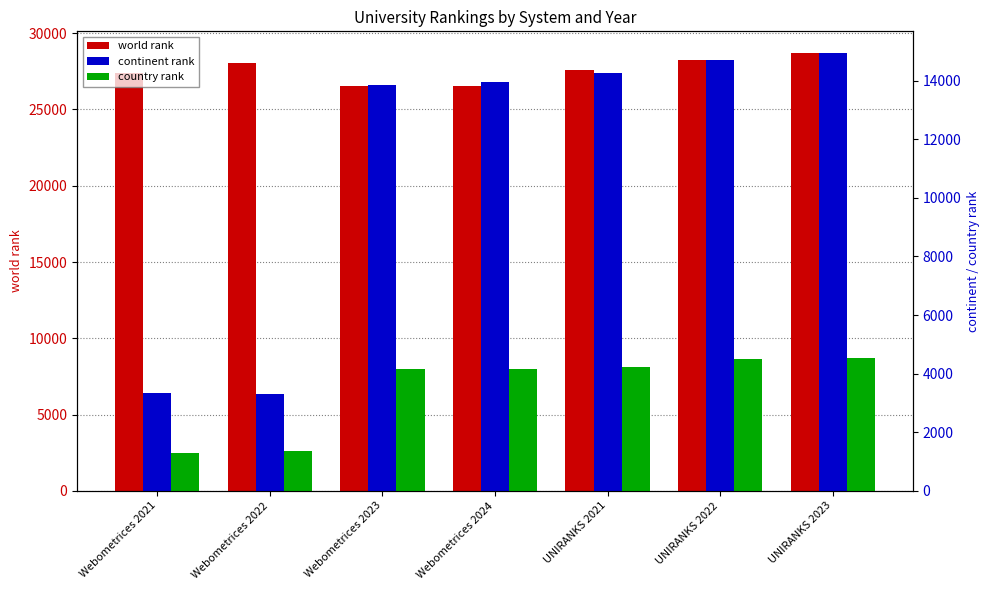

Which series has the largest range (max minus min)?

continent rank